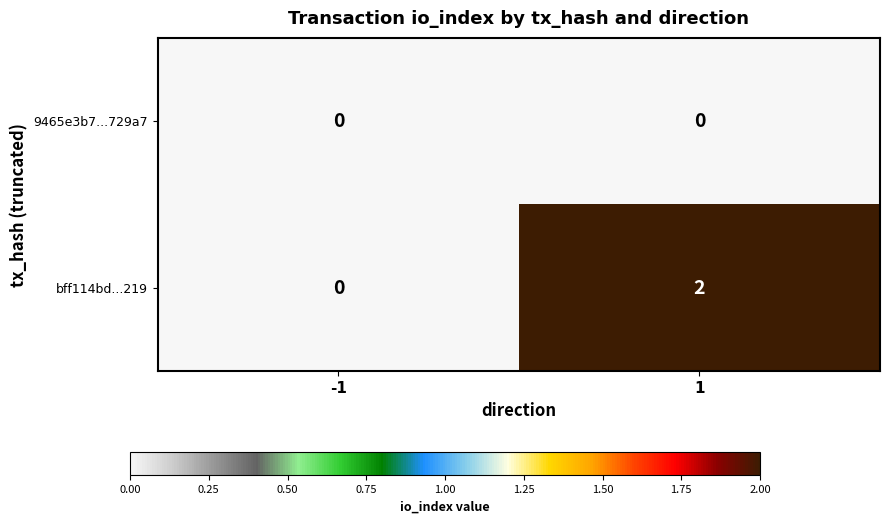

Which category has the highest value across all series?

1